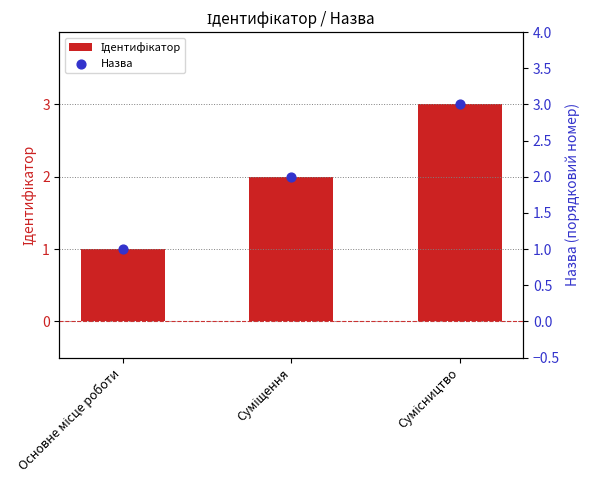

At how many categories does at least one series exceed 1?

2